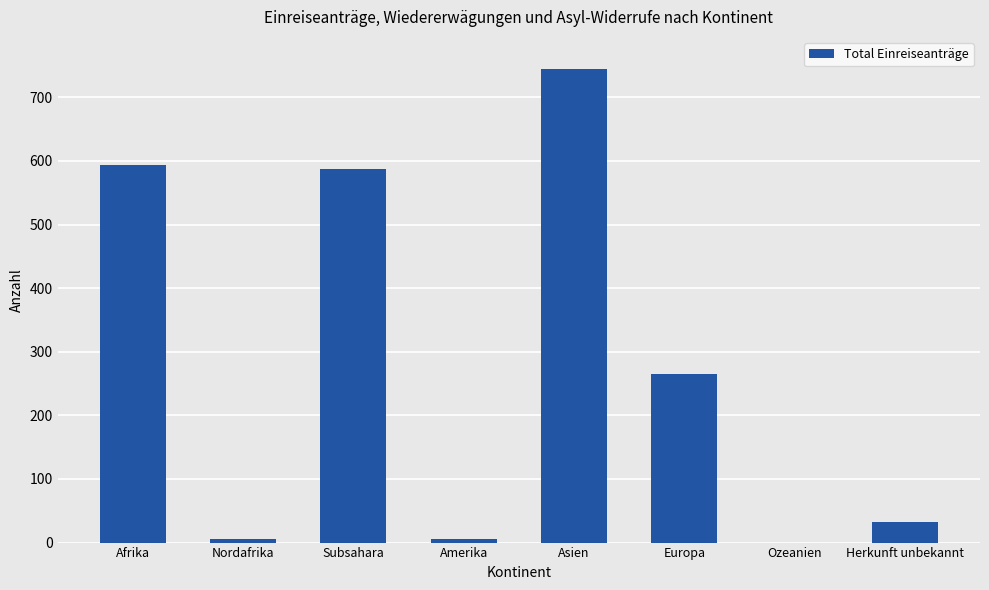

What is the sum of all values?

2233